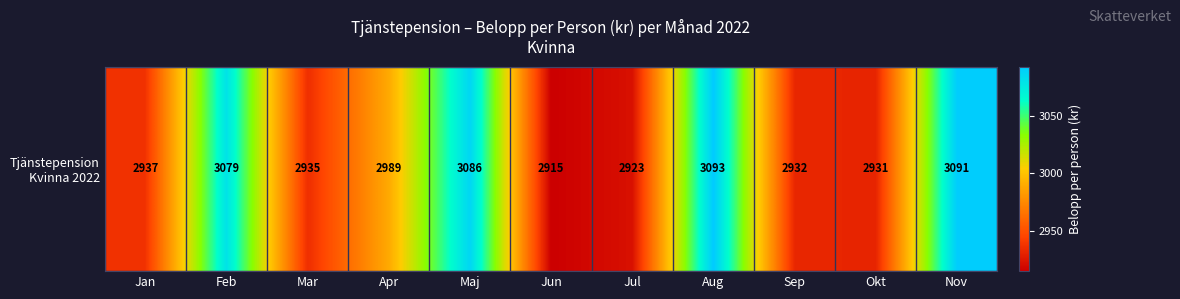

What is the difference between the maximum and second lowest values?

170.1